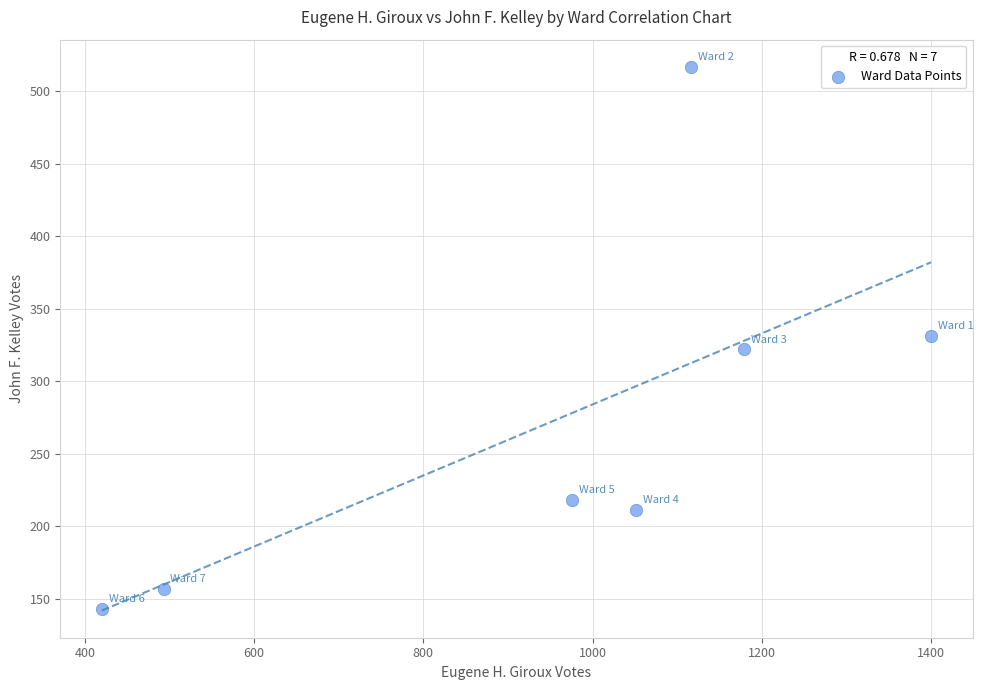

What is the average X value?

948